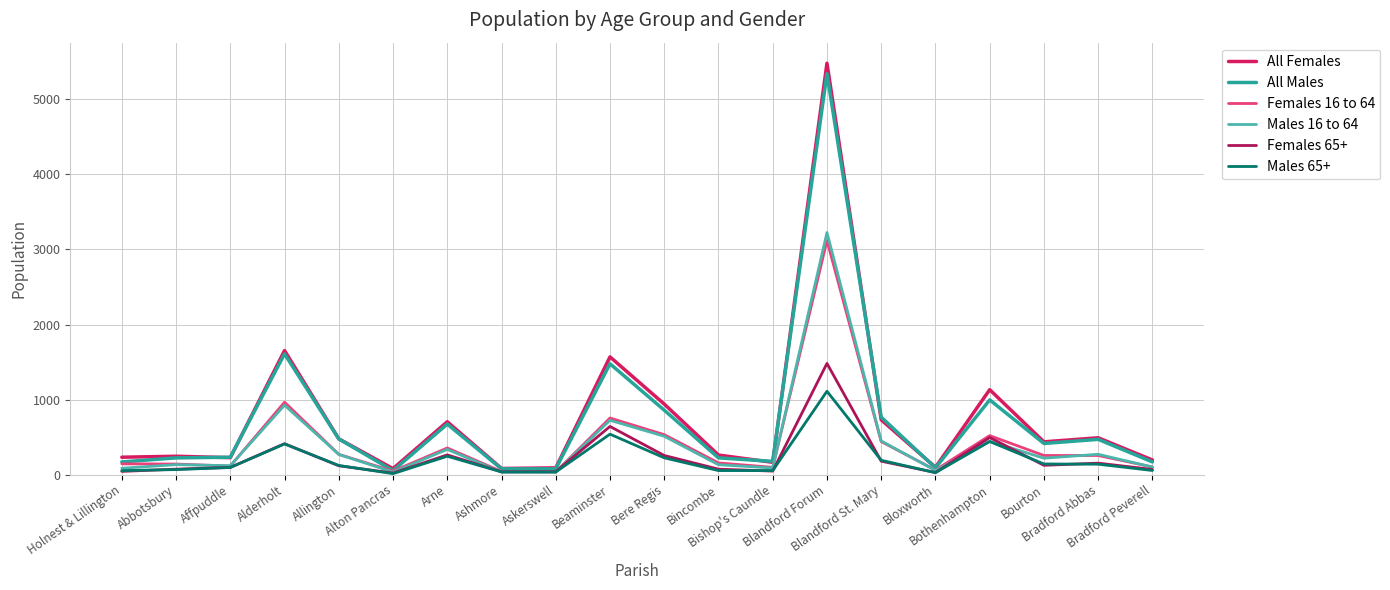

Does the chart display data point markers on the line(s)?

No